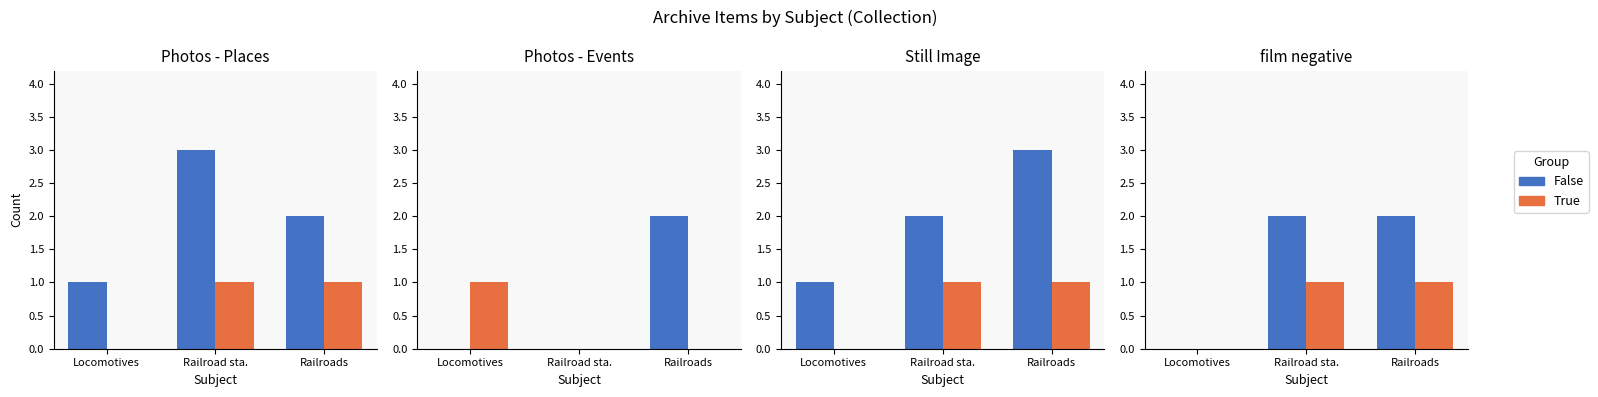

How many data points in False are less than 2?

1